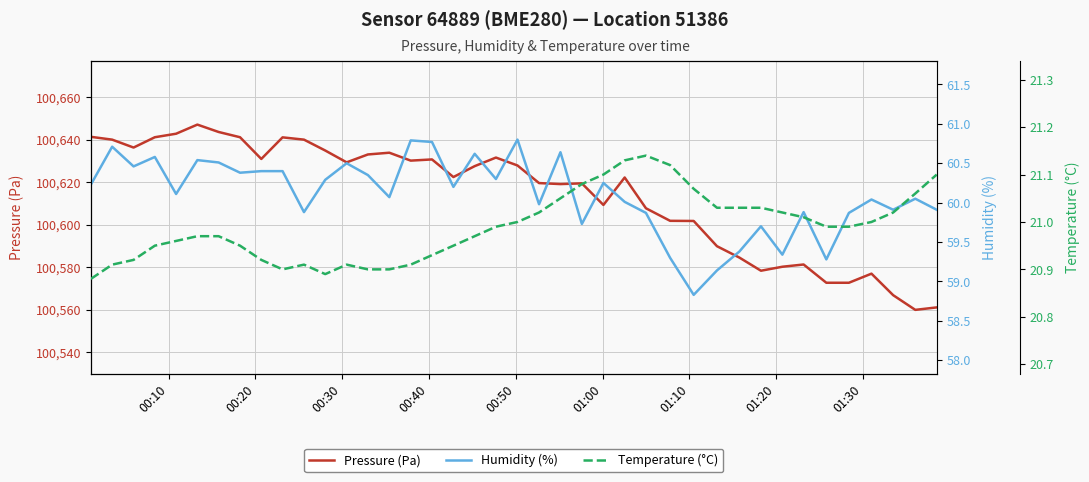

True or false: Temperature (°C) has more than 0 interior local peaks.

True